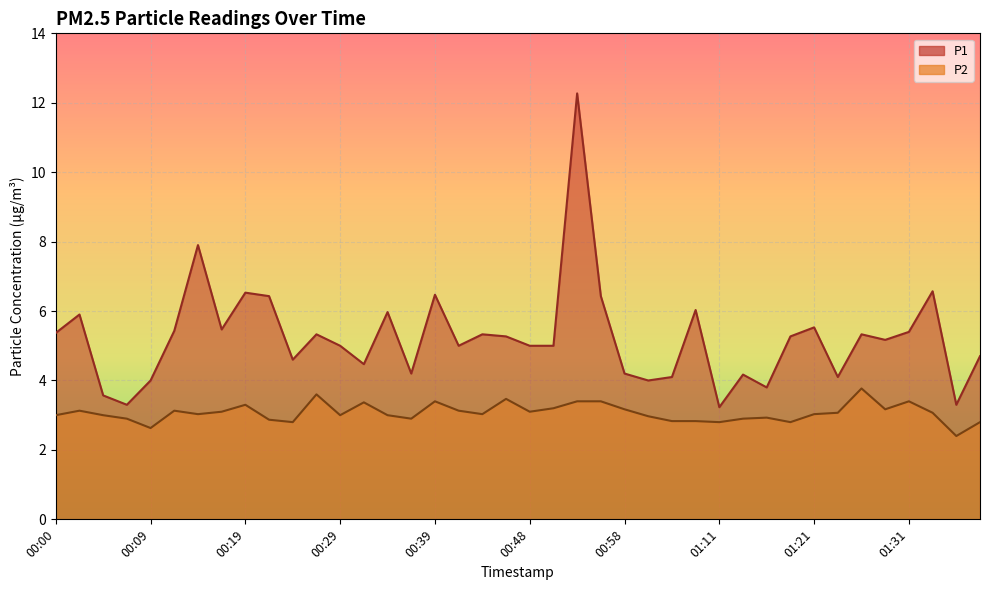

What position from the right is 00:31?

27